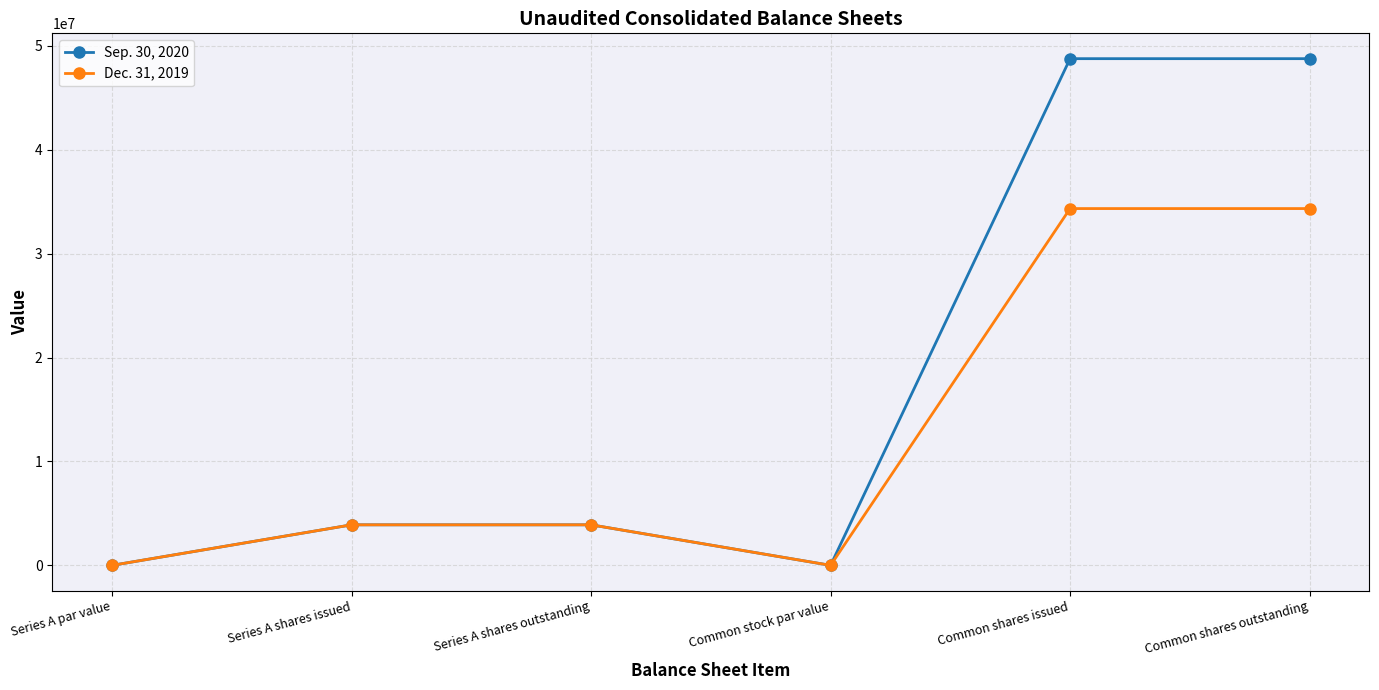

The Sep. 30, 2020 series shows 27912846 at Common stock par value. True or false?

False